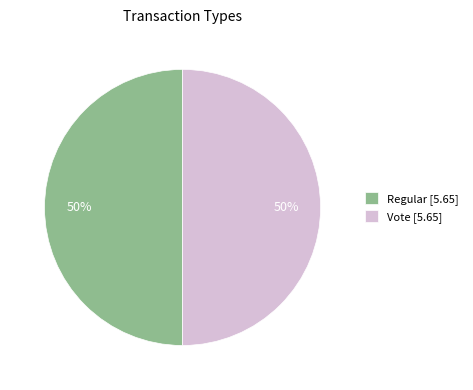

The Regular [5.65] slice represents 50% of the pie. True or false?

True